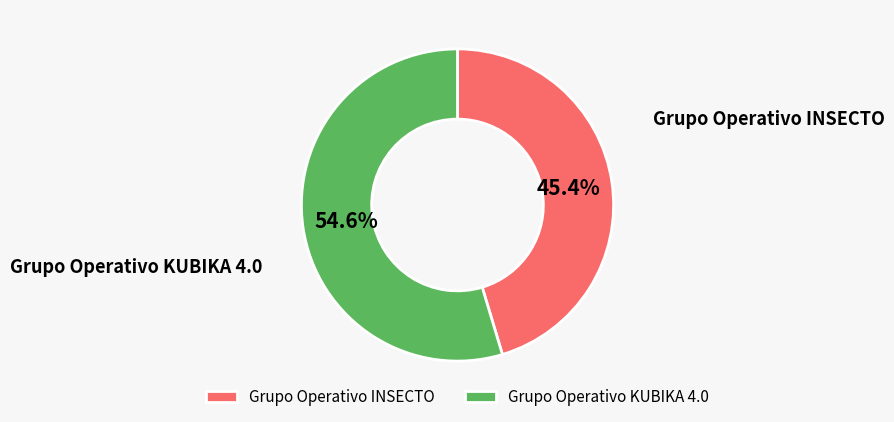

Between Grupo Operativo KUBIKA 4.0 and Grupo Operativo INSECTO, which is larger?

Grupo Operativo KUBIKA 4.0